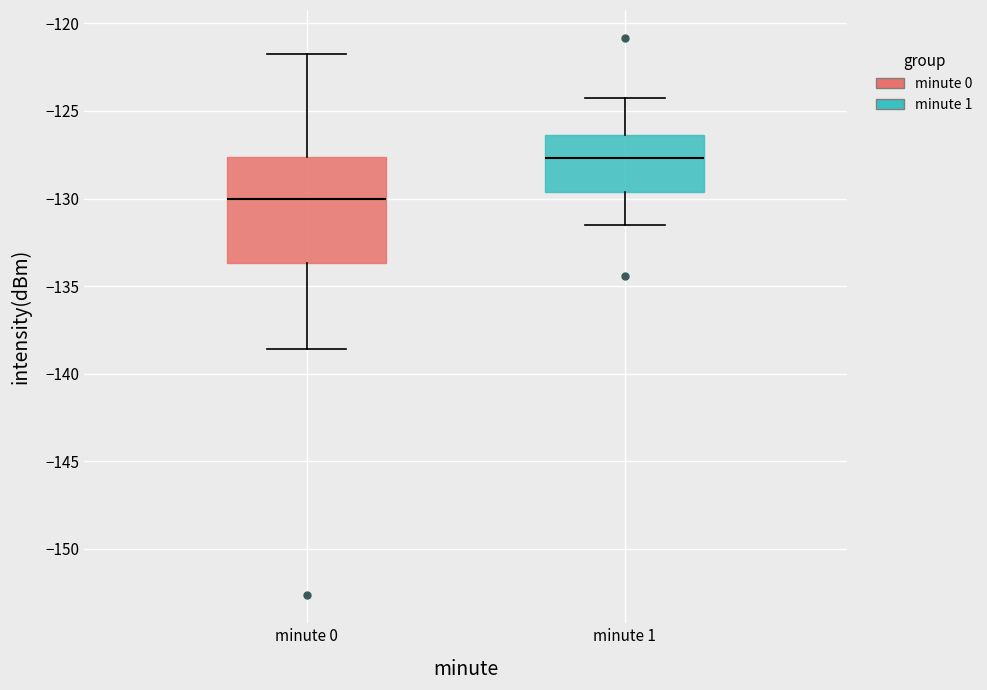

Reading left to right, read every box against the y-axis: the position of its median line, the range the box covers, and the ends of its whiskers. The values are not printed on the chart, so give them approximately, as read against the axis.

minute 0: median -130.0, box -133.5 to -127.5, whiskers -138.5 to -121.5
minute 1: median -127.5, box -129.5 to -126.5, whiskers -131.5 to -124.5